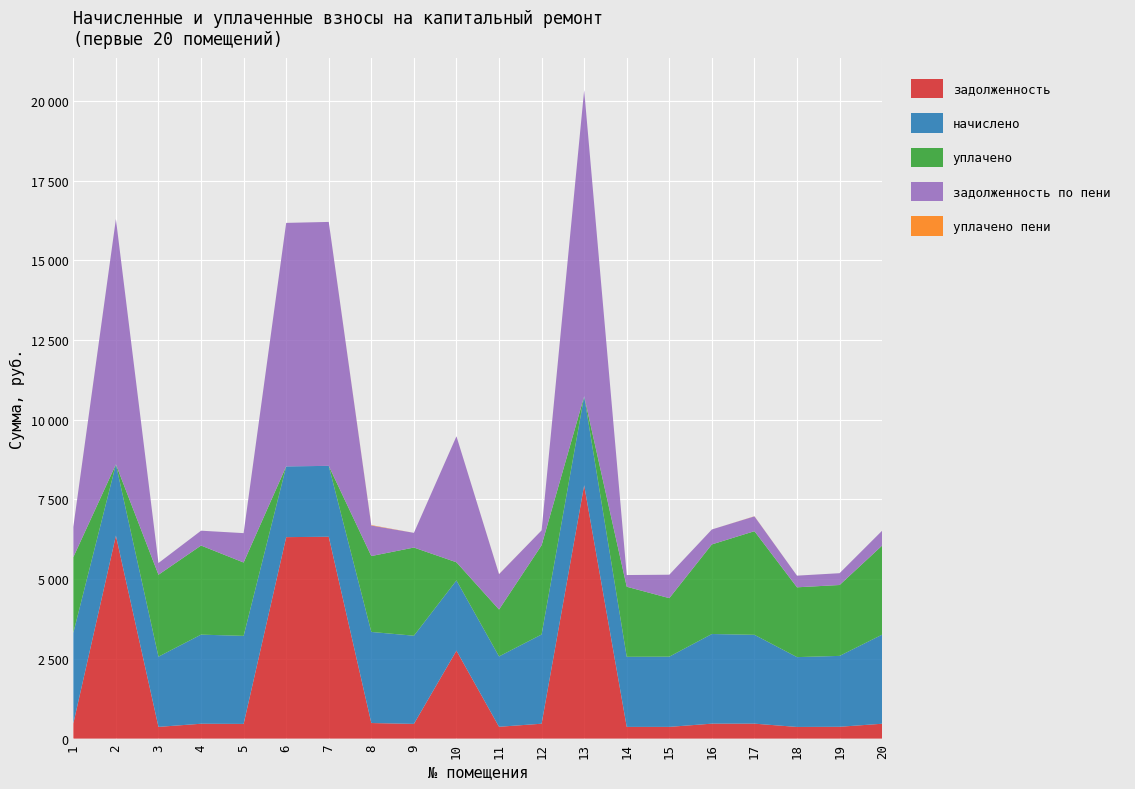

Reading right to left, list all the values displayed in this chart.

задолженность: 20=465.8	19=370.5	18=365.0	17=468.5	16=468.5	15=367.1	14=366.4	13=7945.4	12=466.4	11=370.5	10=2757.7	9=460.9	8=488.0	7=6330.4	6=6318.6	5=460.2	4=465.8	3=367.1	2=6365.8	1=475.1
начислено: 20=2794.5	19=2223.2	18=2190.1	17=2786.2	16=2811.1	15=2202.5	14=2198.3	13=2790.4	12=2798.6	11=2206.6	10=2202.5	9=2765.5	8=2856.6	7=2223.2	6=2219.0	5=2761.4	4=2794.5	3=2202.5	2=2235.6	1=2844.2
уплачено: 20=2794.5	19=2223.2	18=2190.1	17=3250.6	16=2811.1	15=1835.4	14=2198.3	13=0.0	12=2798.6	11=1471.1	10=569.6	9=2765.5	8=2380.5	7=0.0	6=0.0	5=2301.2	4=2794.5	3=2569.6	2=0.0	1=2372.2
задолженность по пени: 20=465.8	19=370.5	18=365.0	17=464.4	16=468.5	15=734.8	14=366.4	13=9603.4	12=466.4	11=1108.8	10=3951.4	9=460.9	8=957.6	7=7651.4	6=7637.1	5=921.3	4=465.8	3=367.6	2=7694.1	1=947.3
уплачено пени: 20=0.0	19=0.0	18=0.4	17=4.1	16=0.0	15=0.0	14=0.0	13=0.0	12=0.0	11=2.7	10=0.0	9=0.0	8=12.6	7=0.0	6=0.0	5=0.0	4=0.0	3=0.0	2=0.0	1=1.6